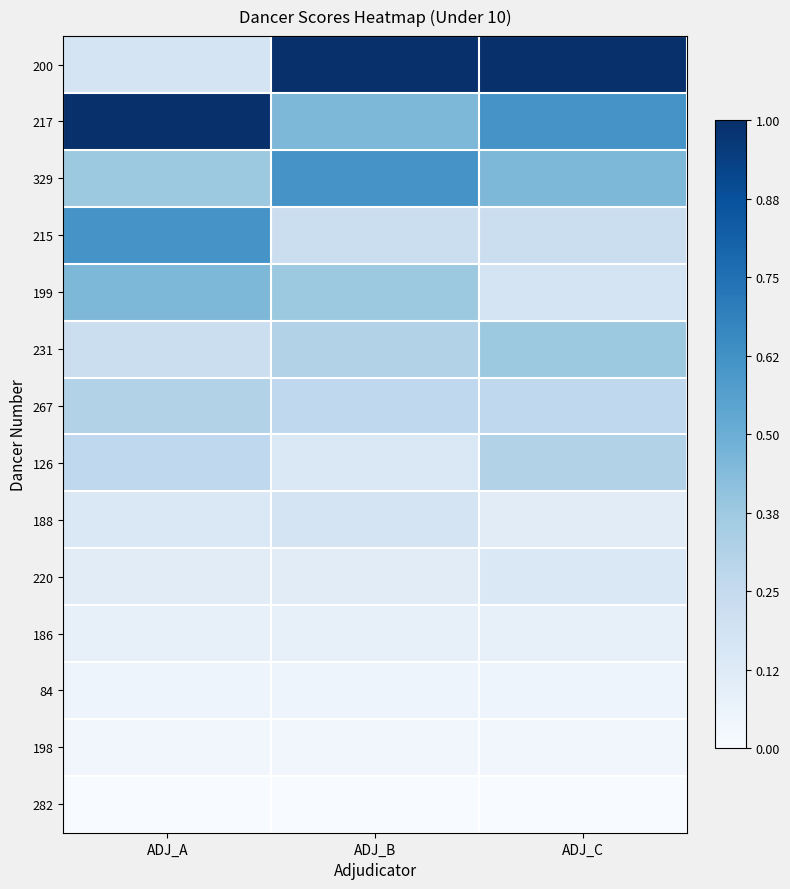

What is the total value across all series at ADJ_A?

3.8